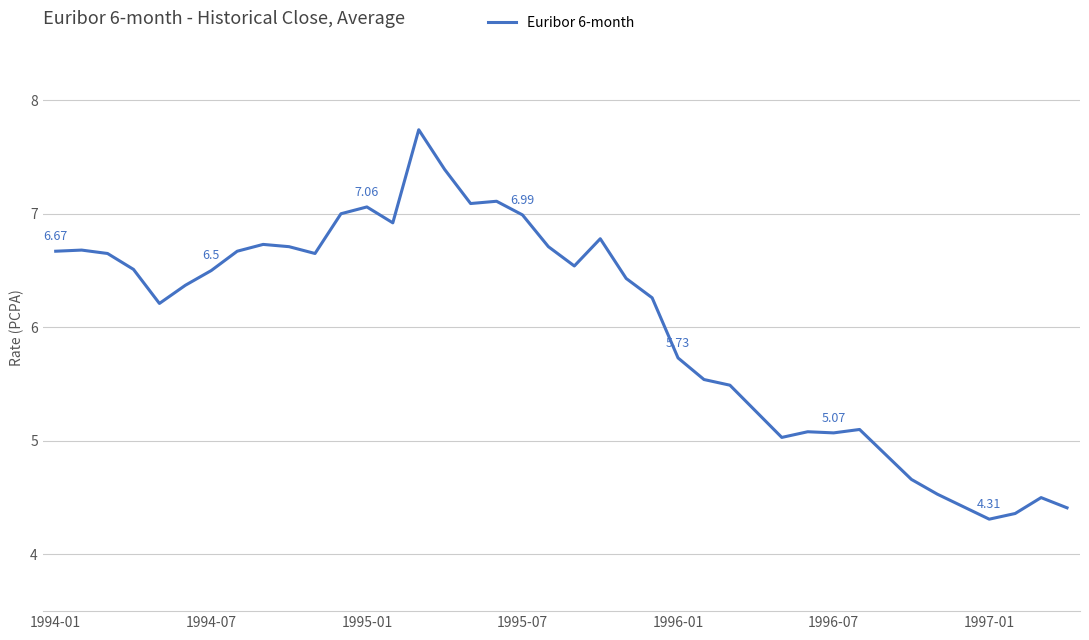

How many categories are shown in the chart?

40